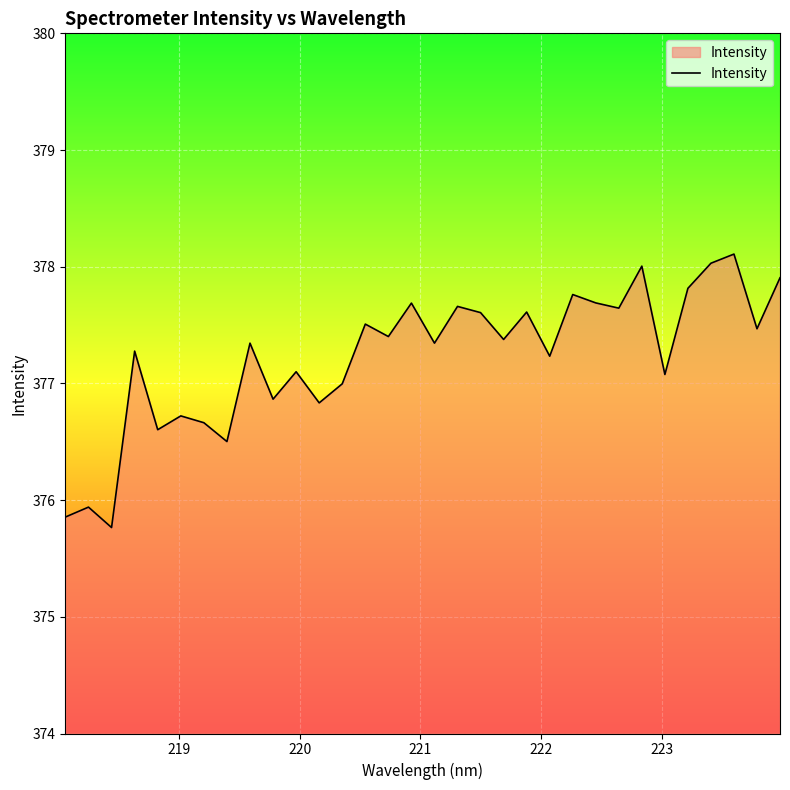

What is the maximum value shown in the chart?

378.1